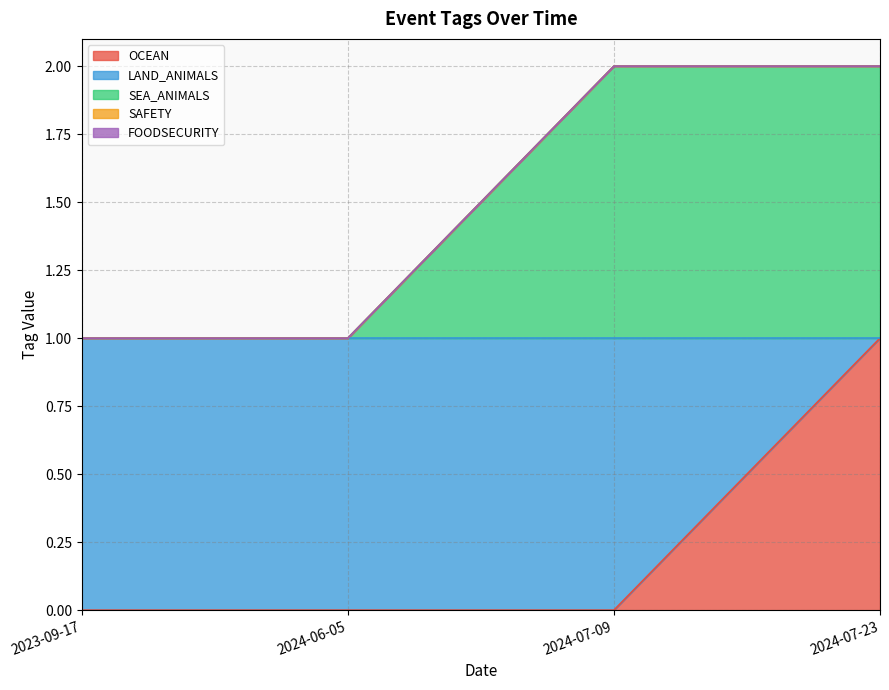

Between 2024-06-05 and 2024-07-23, which series saw the biggest shift?

OCEAN